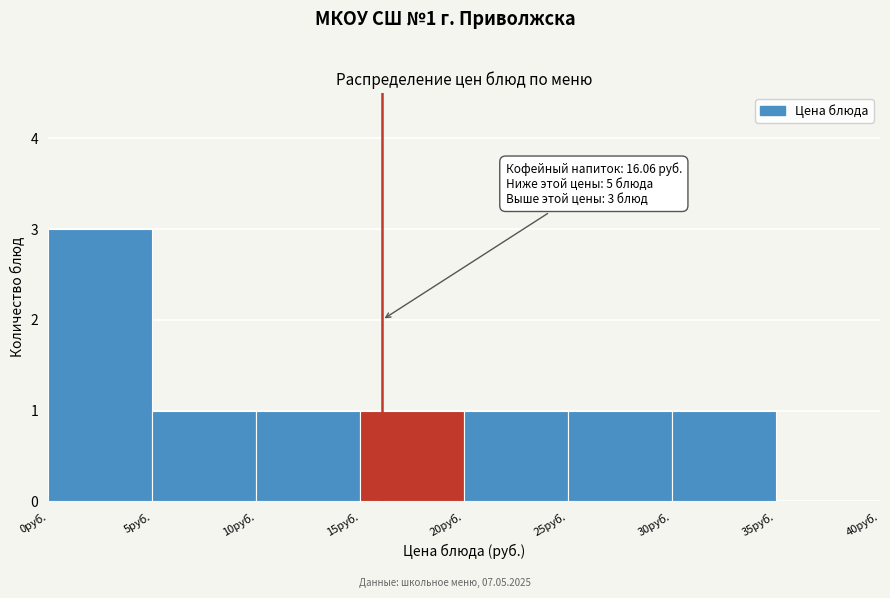

Over which range of the x-axis is the bar tallest?

0 to 5